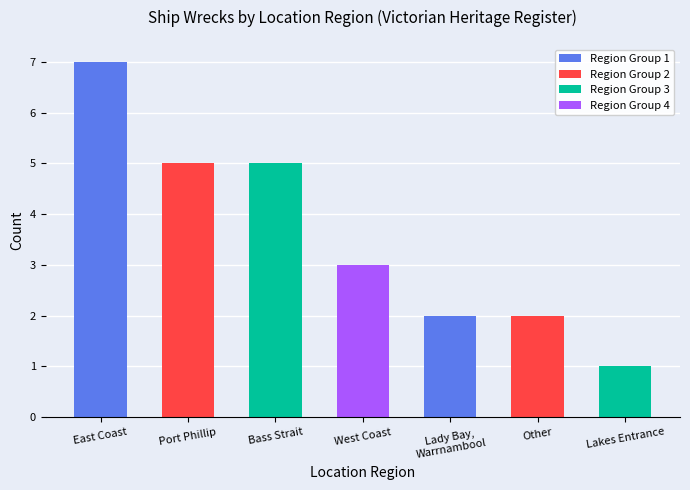

What is the difference between the values at Lakes Entrance and East Coast?

6